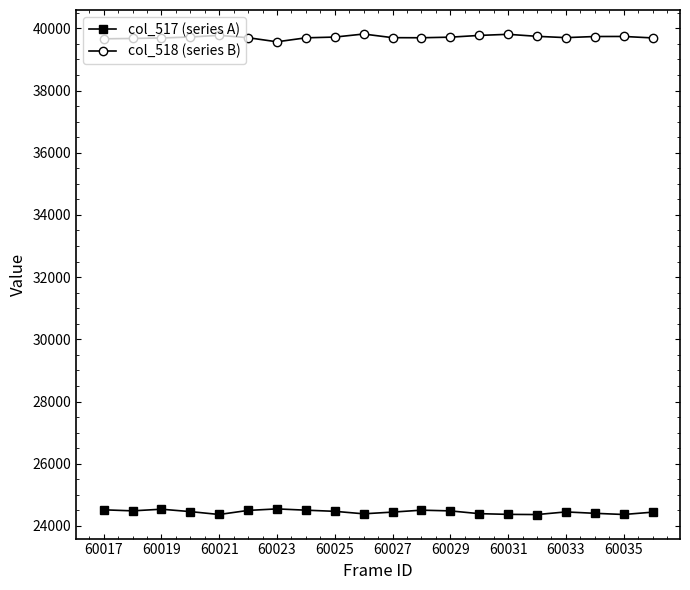

At how many categories does at least one series exceed 30075?

20